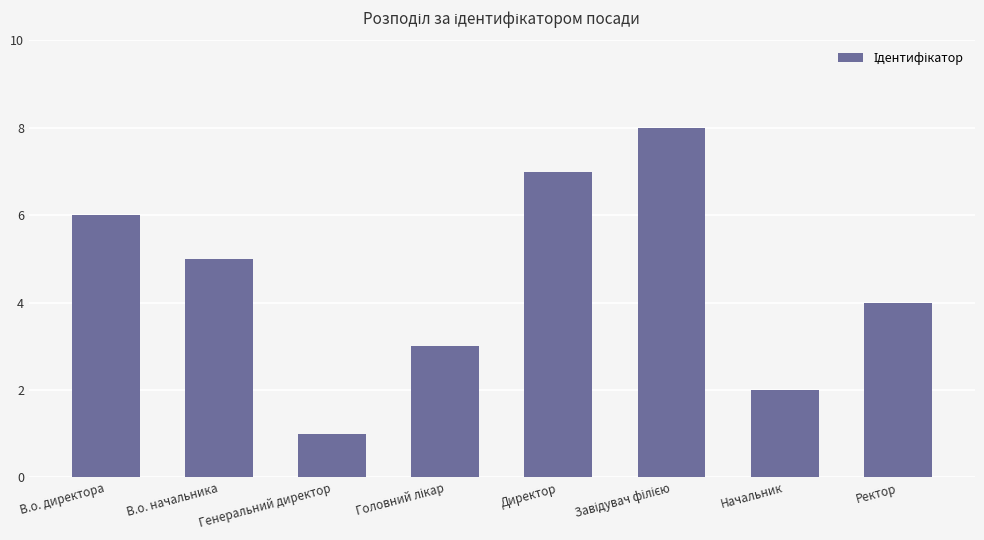

Between В.о. директора and Директор, which is larger?

Директор